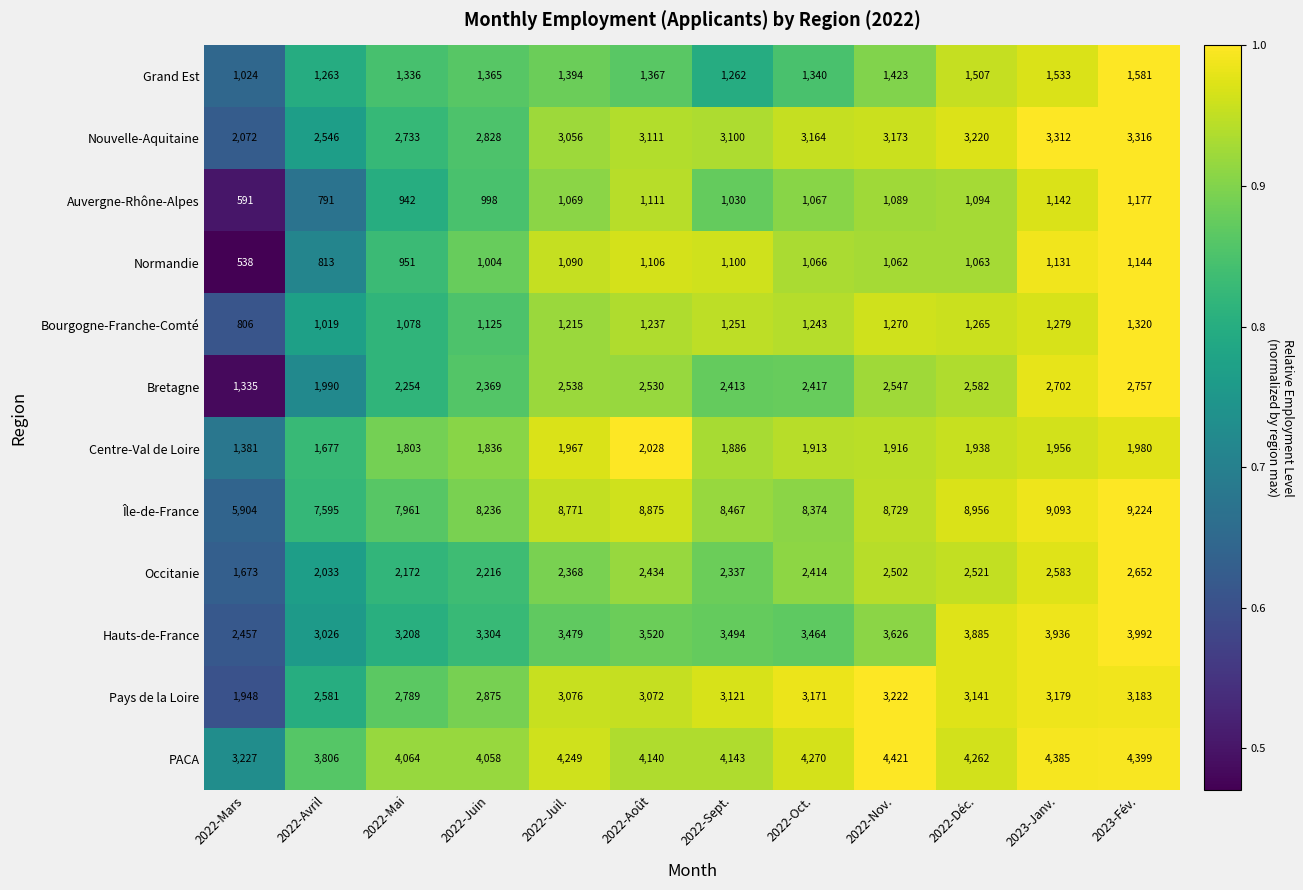

The value of Bretagne at 2022-Déc. is 712. True or false?

False